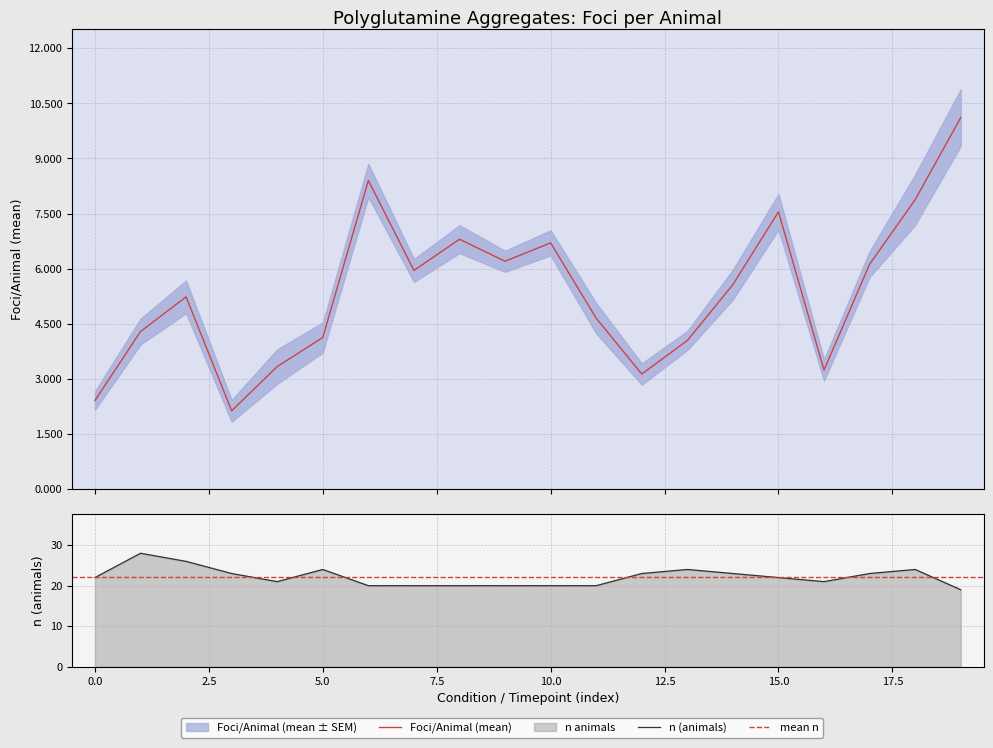

Reading left to right, extract all data points from this chart.

foci_mean: 2.4	4.3	5.2	2.1	3.3	4.1	8.4	6.0	6.8	6.2	6.7	4.7	3.1	4.0	5.6	7.5	3.2	6.1	7.9	10.1
n_animals: 22.0	28.0	26.0	23.0	21.0	24.0	20.0	20.0	20.0	20.0	20.0	20.0	23.0	24.0	23.0	22.0	21.0	23.0	24.0	19.0